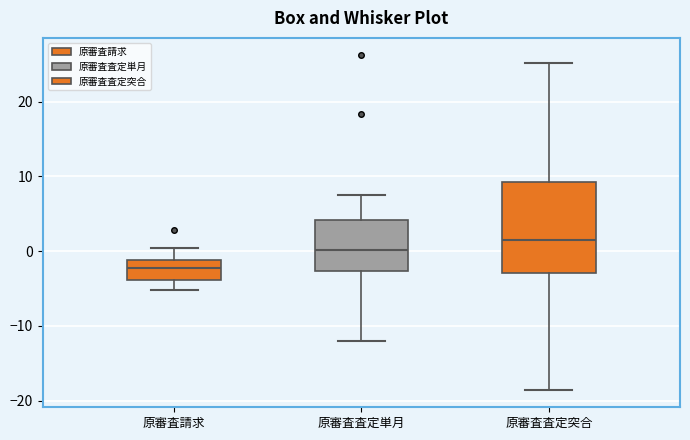

Which box has the lowest median line?

原審査請求